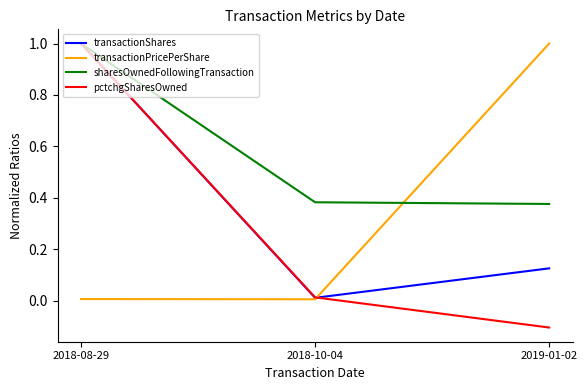

Which series has the largest total across all categories?

sharesOwnedFollowingTransaction